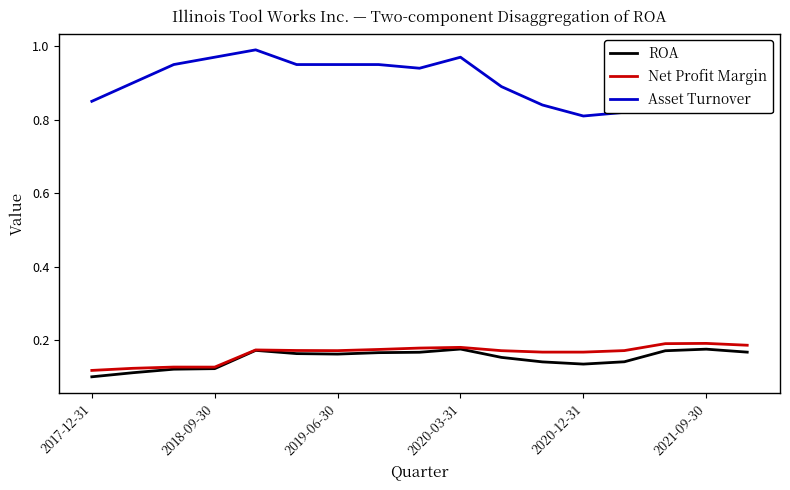

Which series has the largest range (max minus min)?

Asset Turnover